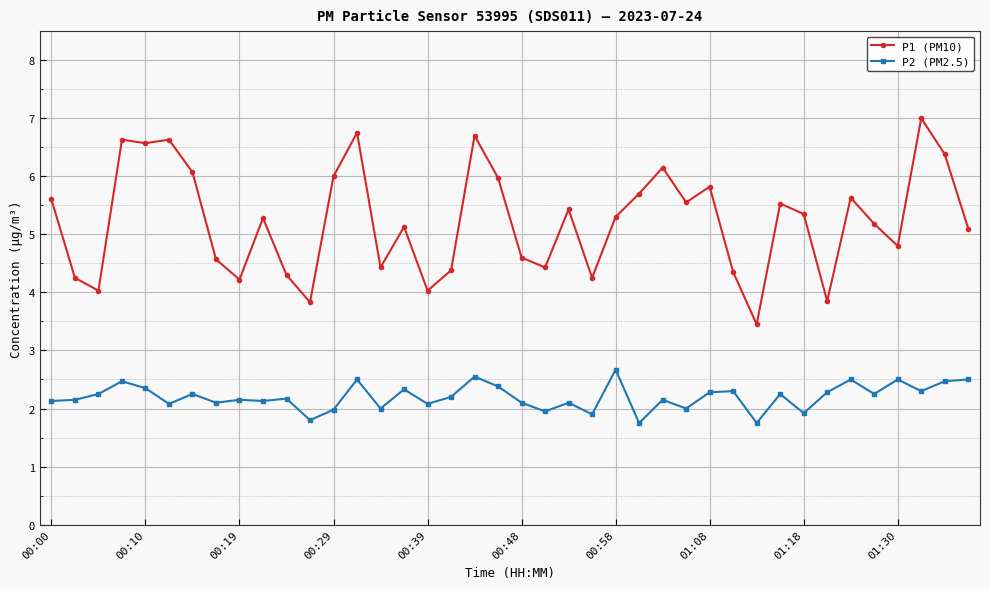

Which series has the largest total across all categories?

P1 (PM10)